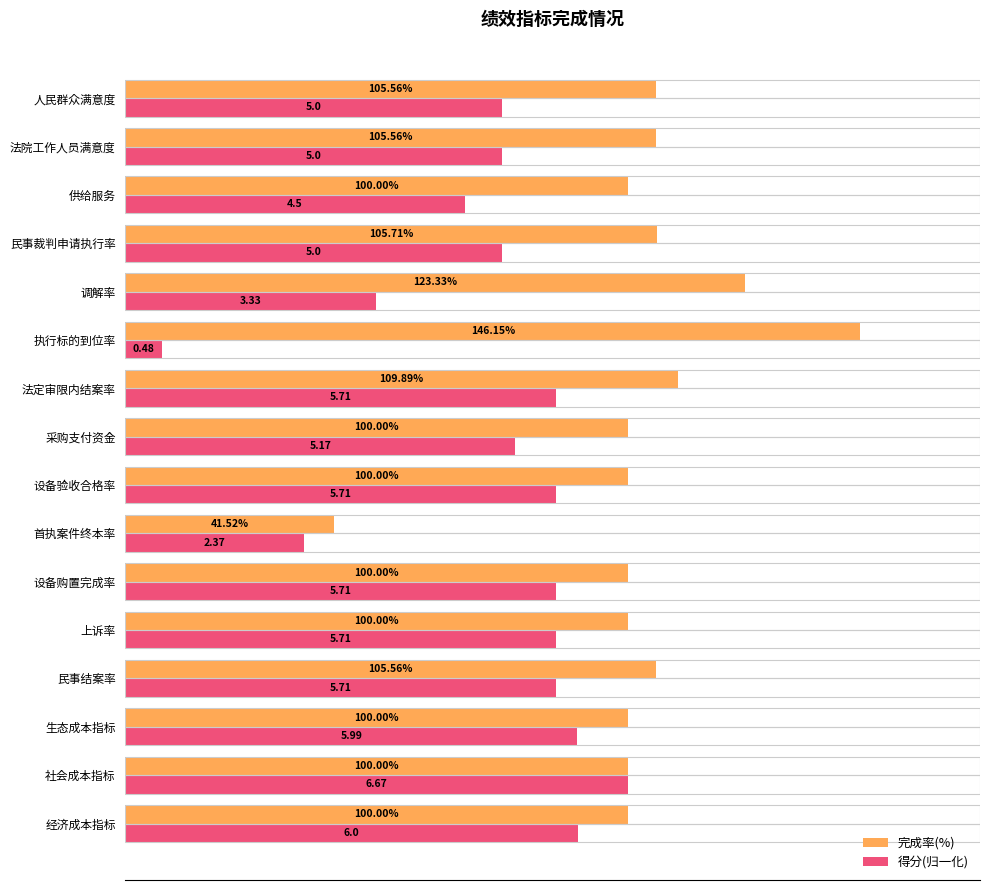

Which series has the widest spread of values?

完成率(%)